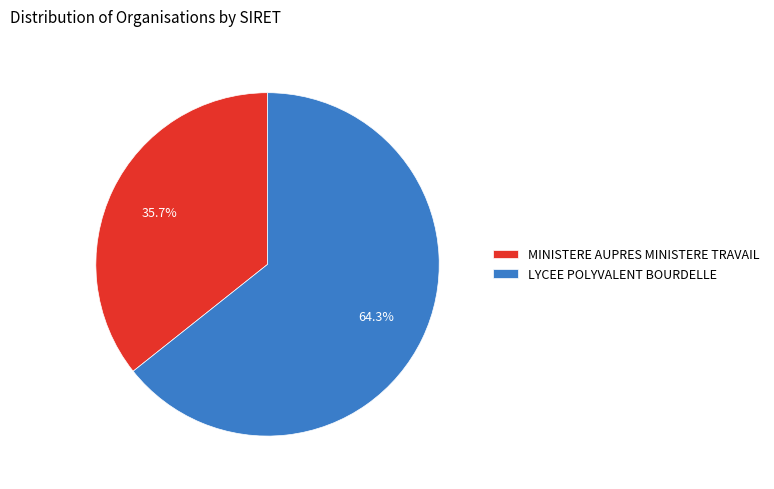

Which has a higher value, LYCEE POLYVALENT BOURDELLE or MINISTERE AUPRES MINISTERE TRAVAIL?

LYCEE POLYVALENT BOURDELLE